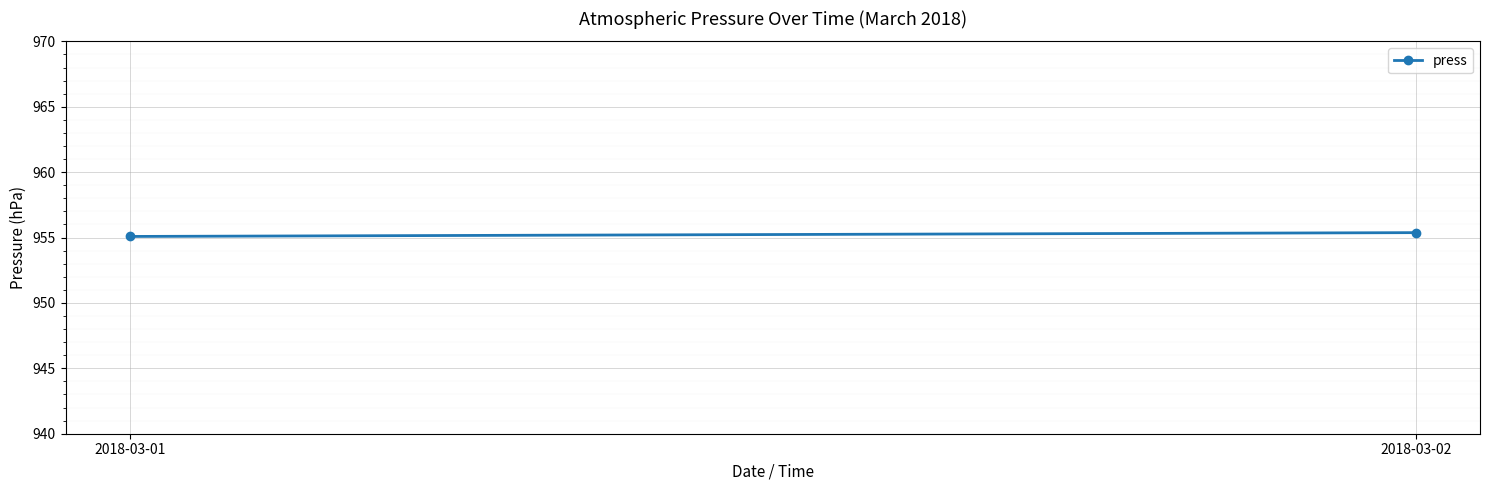

What is the smallest value displayed?

955.1